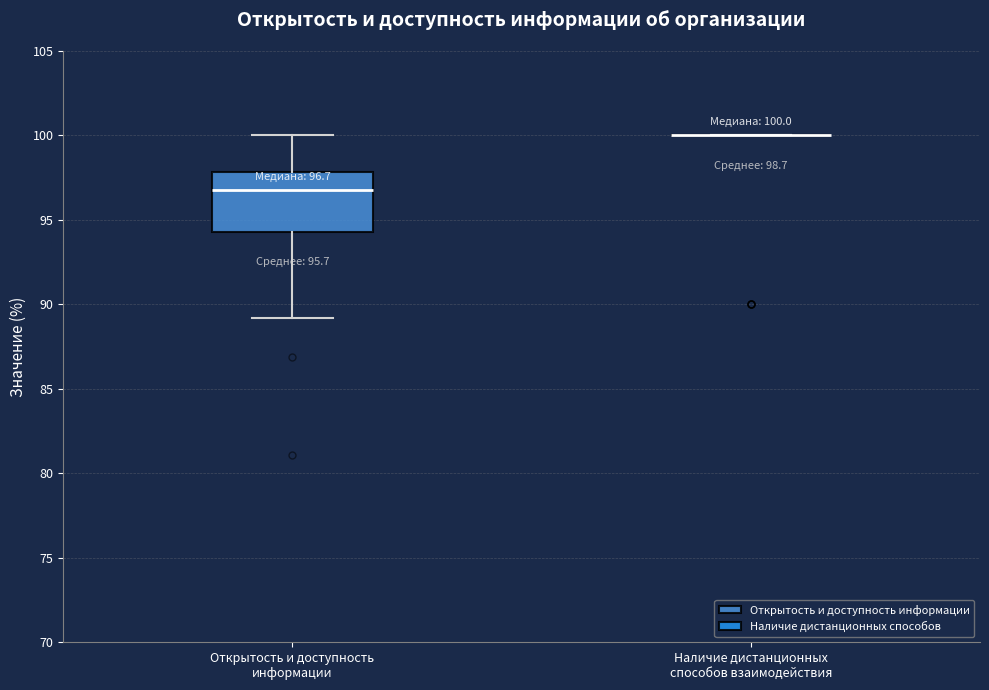

Which box is the tallest, from its lower edge to its upper edge?

Открытость и доступность информации